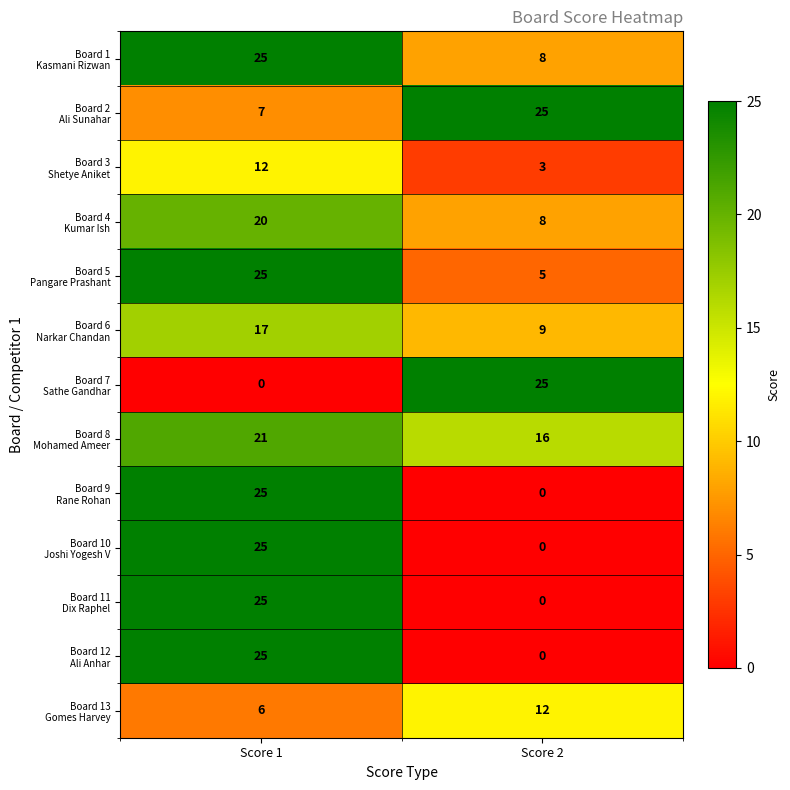

Count the number of data series in this chart.

13